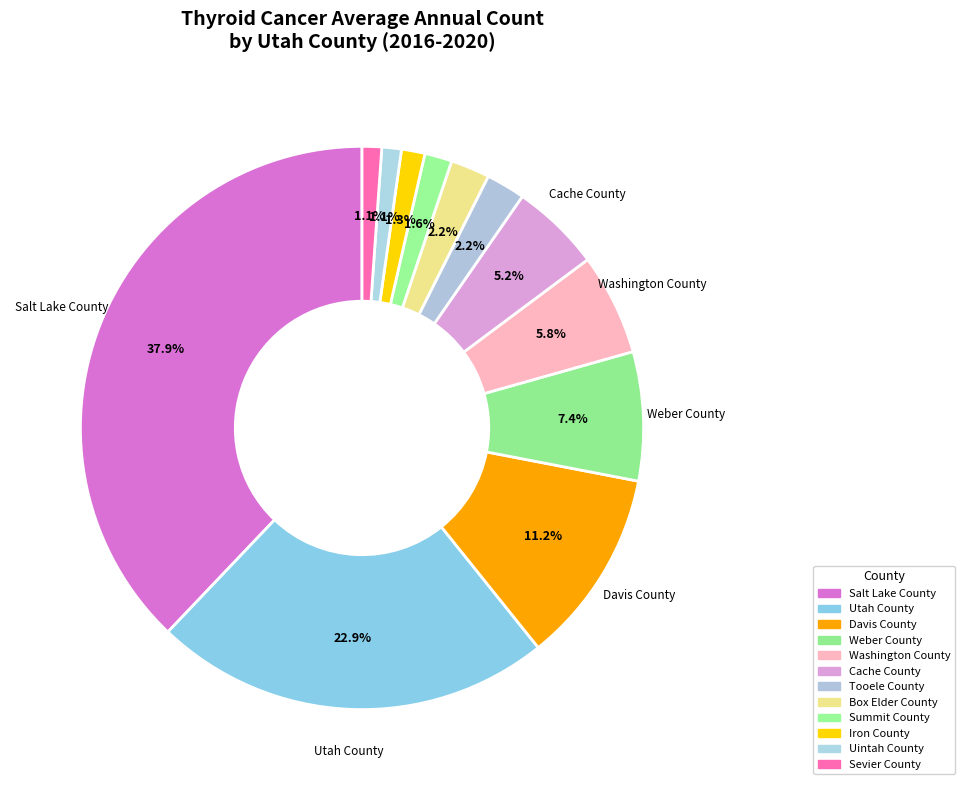

What is the change in value from Cache County to Iron County?

-17